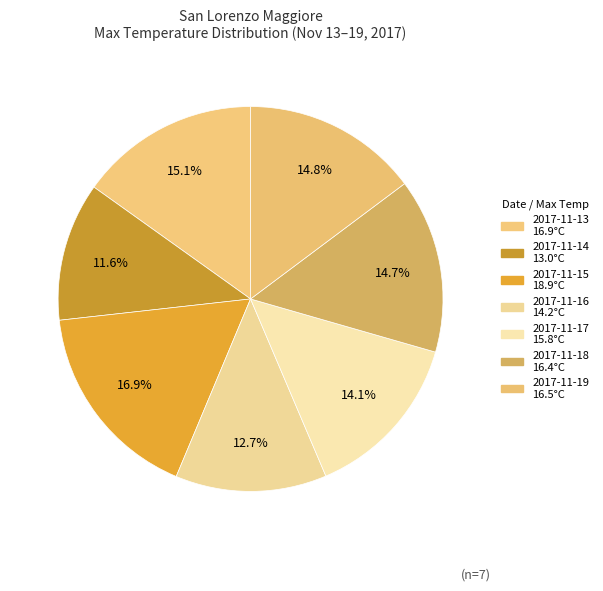

What percentage do 2017-11-13 and 2017-11-15 together represent?

32.1%